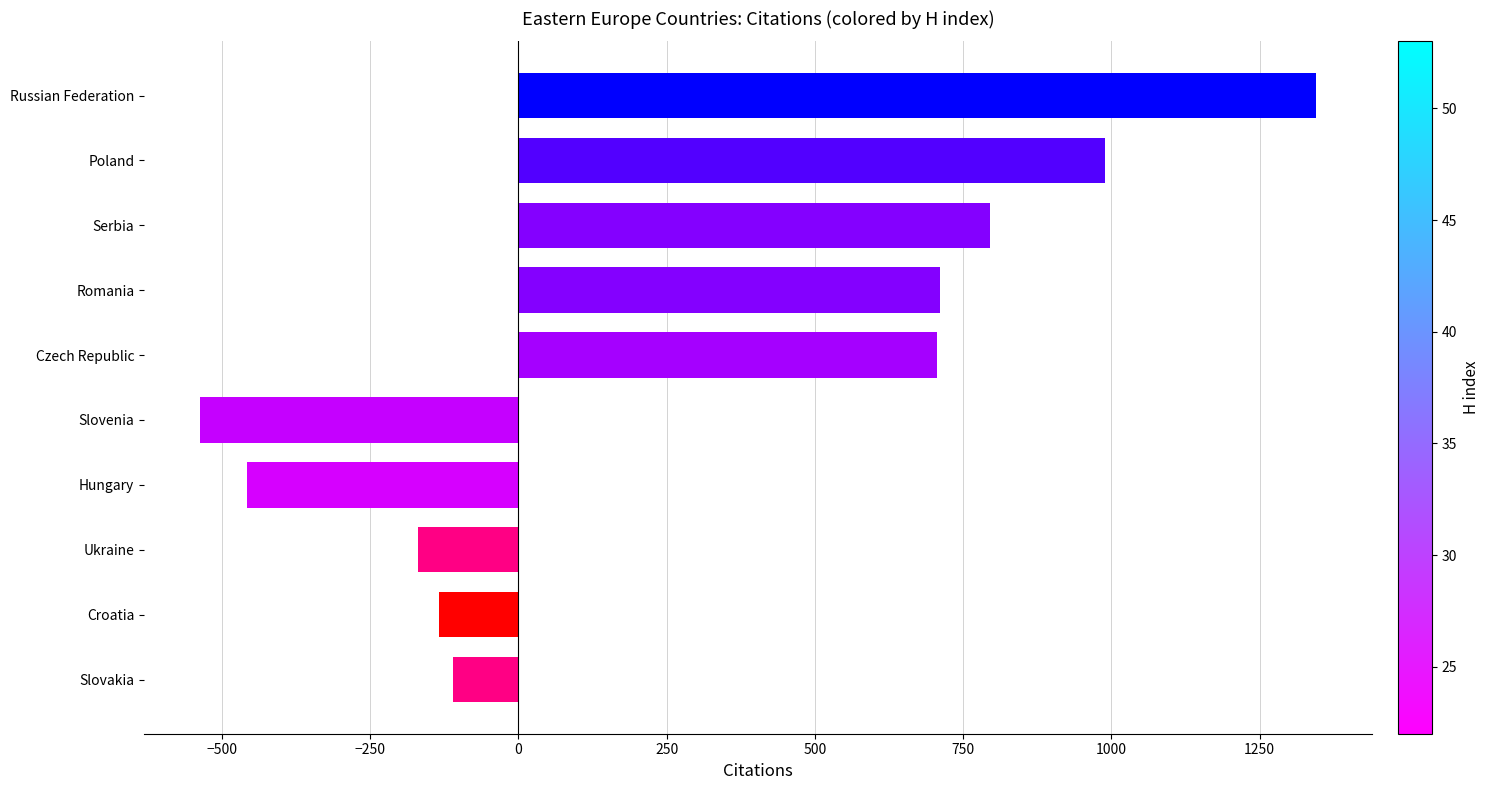

How many negative values are there?

5